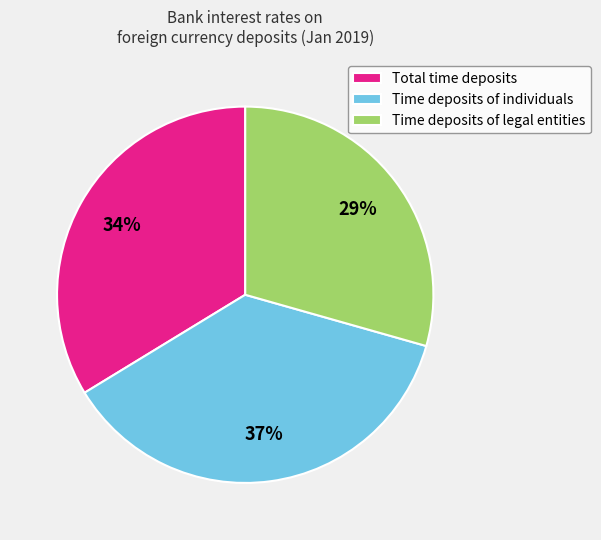

What is the ratio of the value at Time deposits of individuals to the value at Time deposits of legal entities?

1.3